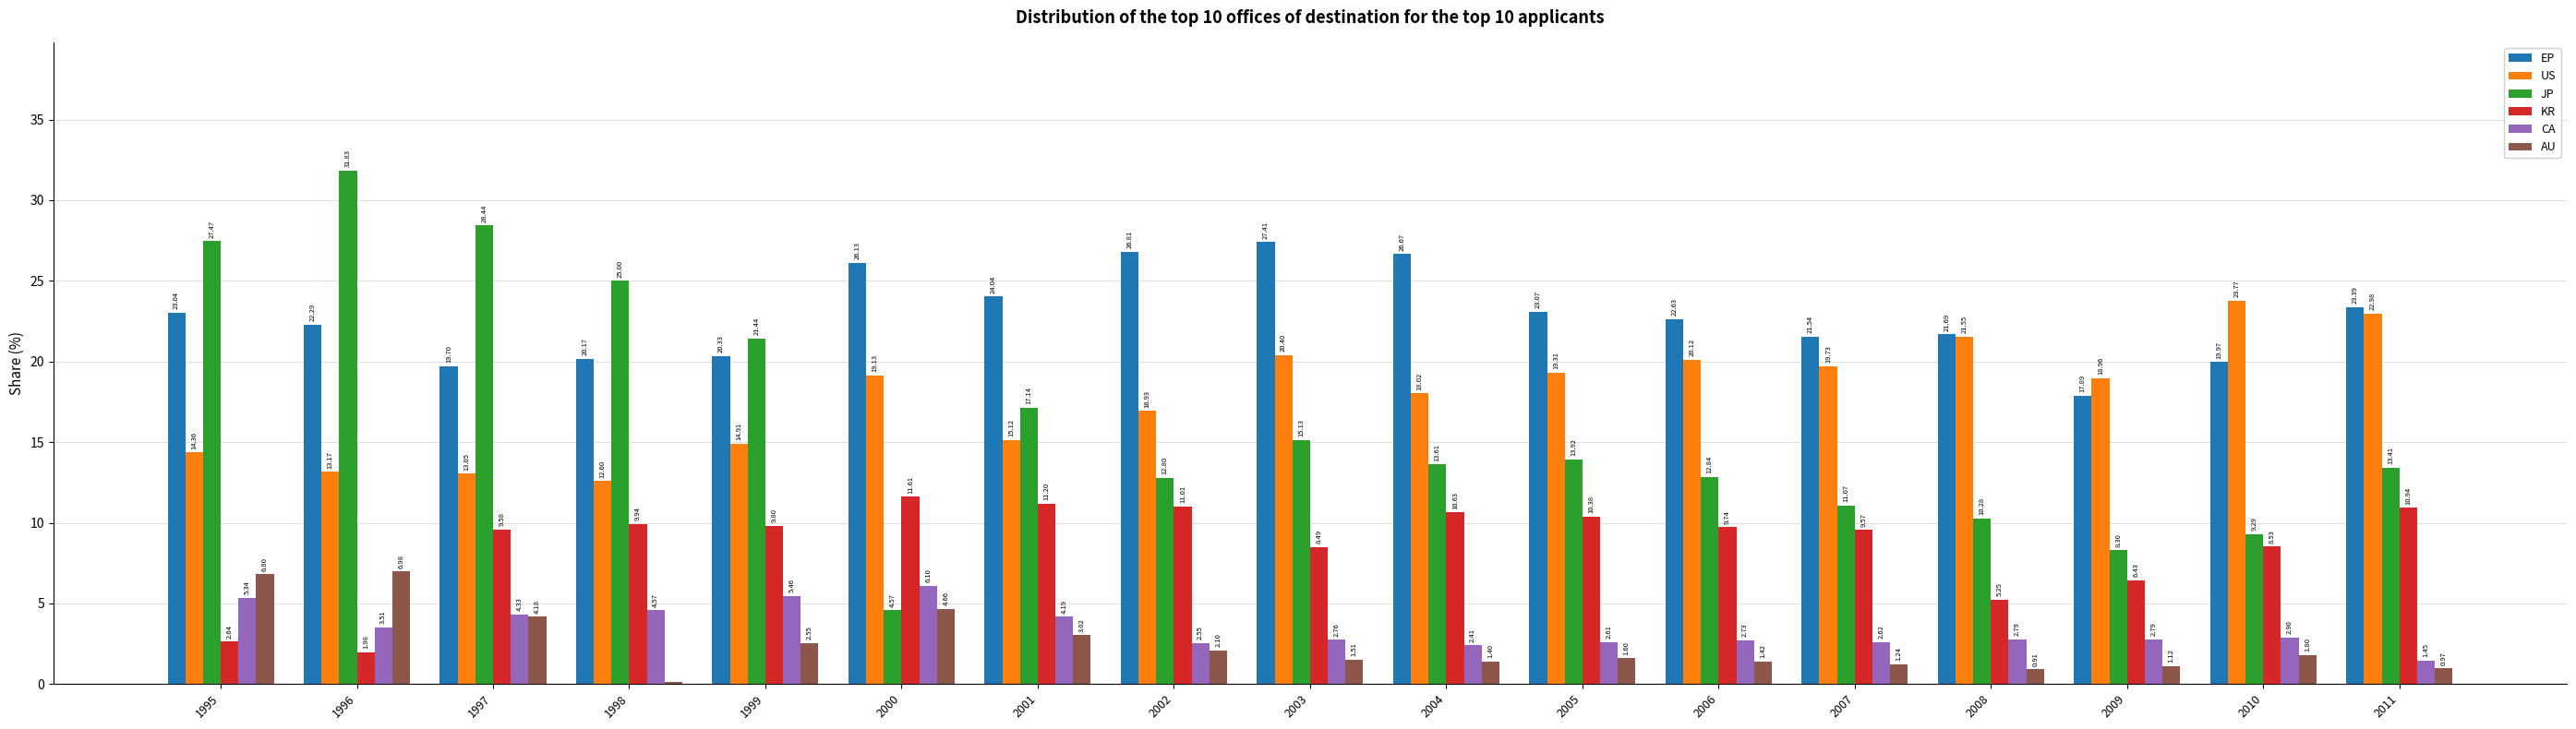

List the series in order of their peak value, highest first.

JP, EP, US, KR, AU, CA